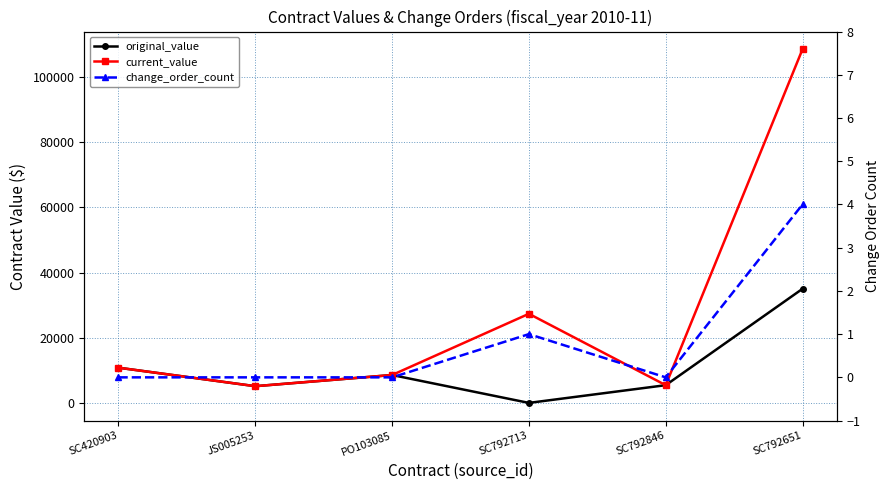

Which series has the largest total across all categories?

current_value